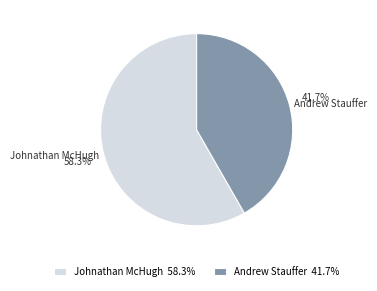

How many slices are in this pie chart?

2